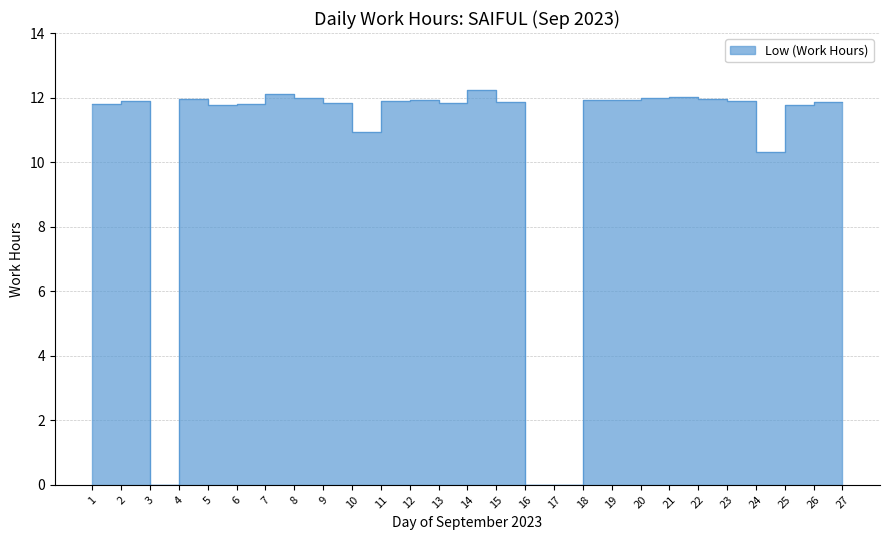

Which category has the lowest value across all series?

3